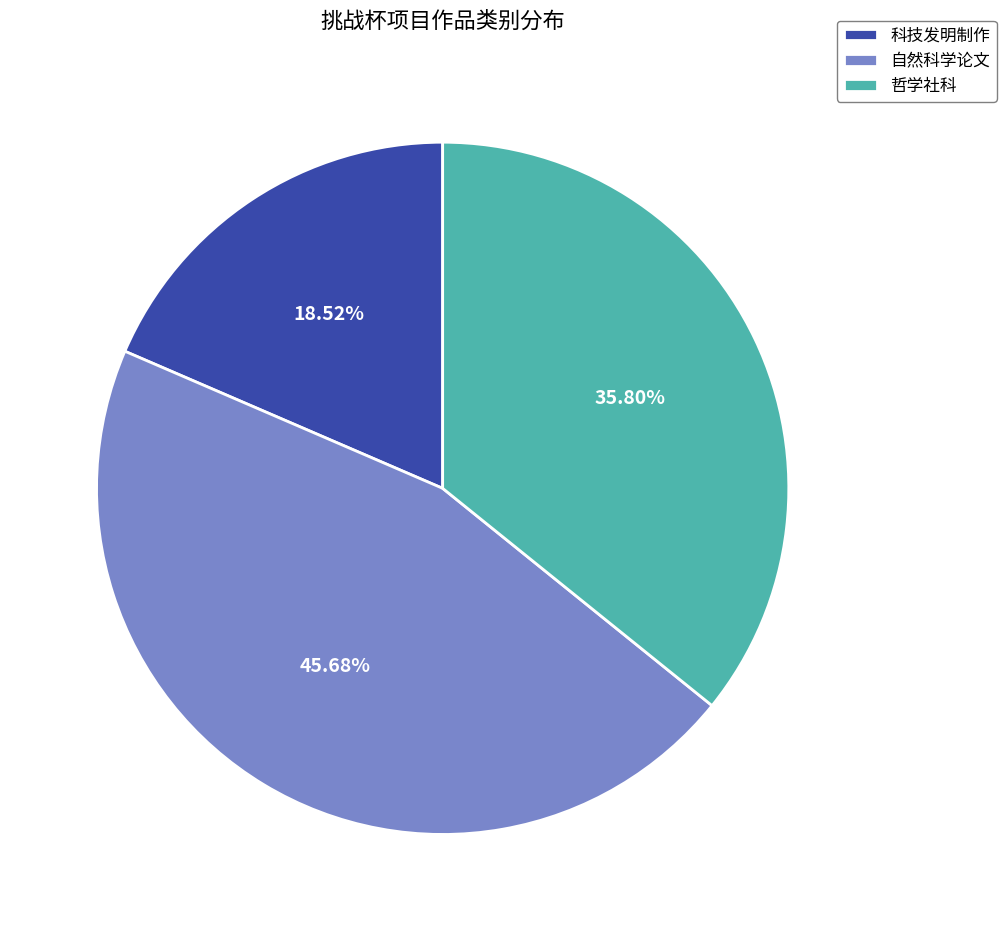

Which has a higher value, 自然科学论文 or 哲学社科?

自然科学论文